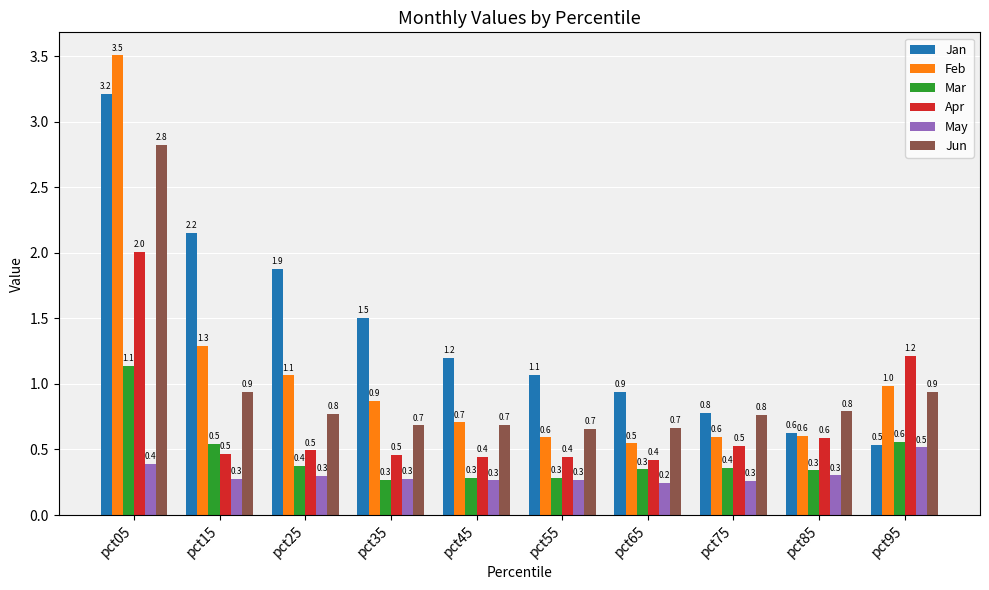

What is the difference between the second highest and second lowest values in the Jun series?

0.3